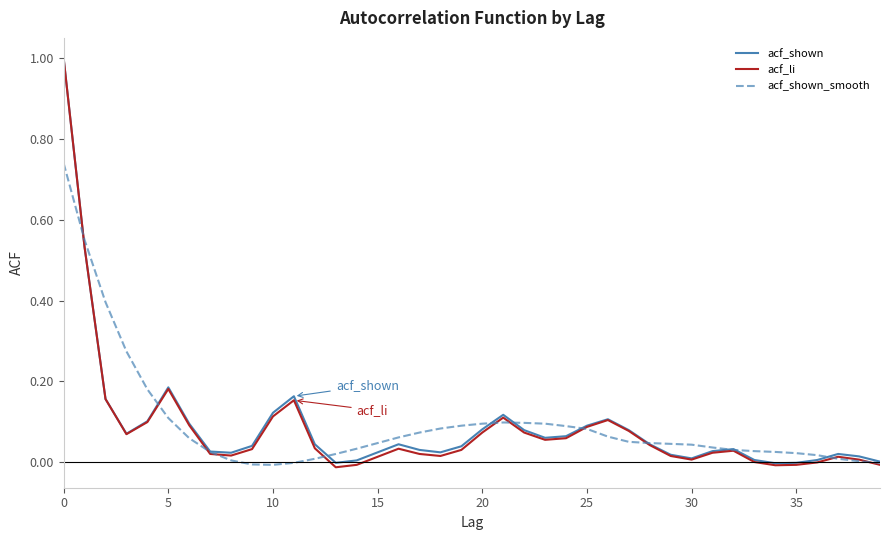

What is the maximum value for acf_shown?

1.0